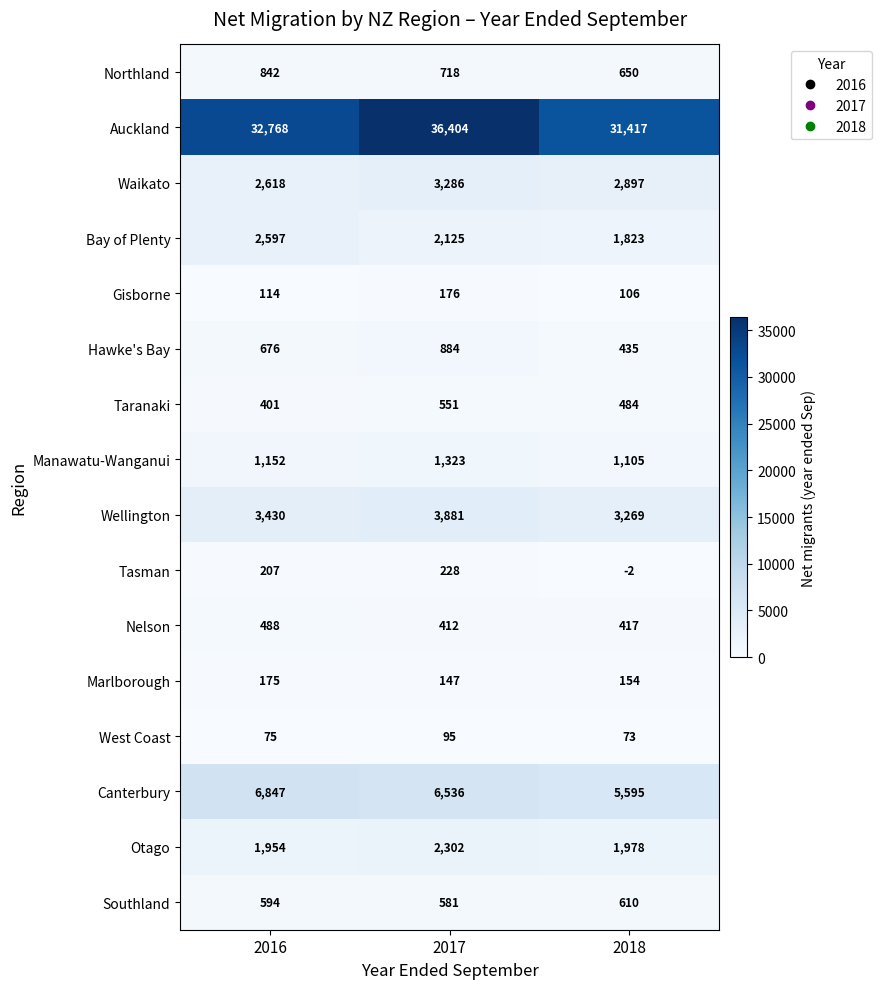

What is the difference between the Northland values at 2017 and 2016?

124